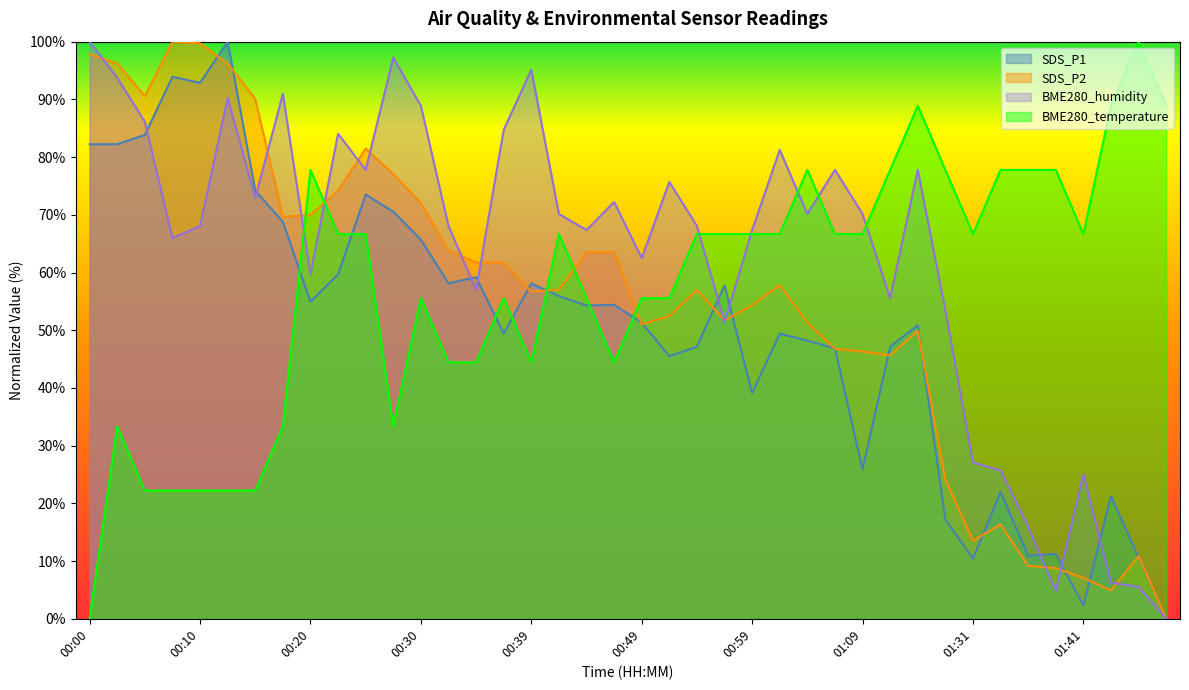

Is it true that SDS_P2 equals 61.7 at 00:37?

True